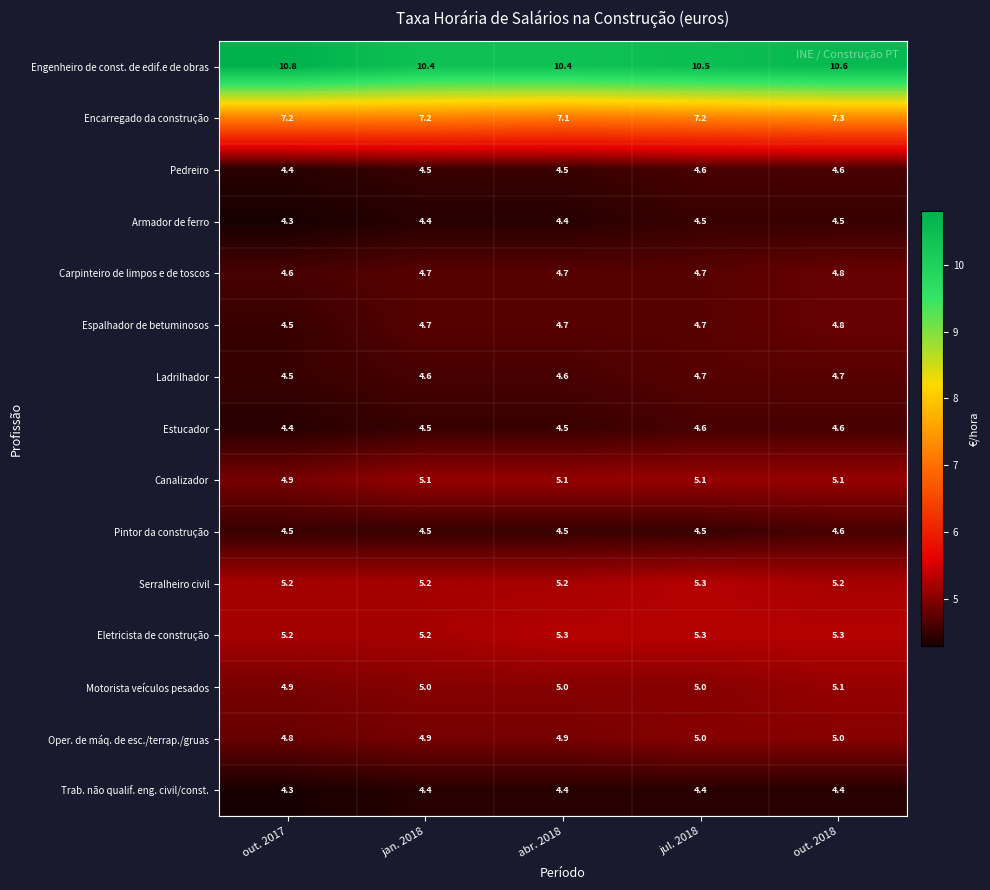

What is the average value of the Engenheiro de const. de edif.e de obras series?

10.5